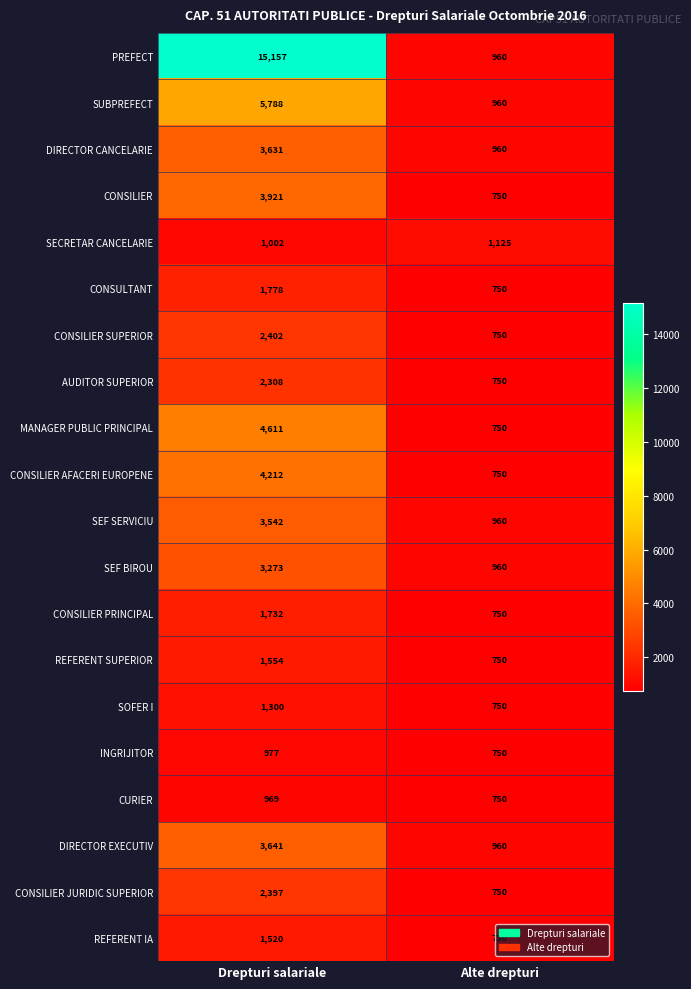

Read the SEF BIROU value at Drepturi salariale, to the nearest 100.

3300